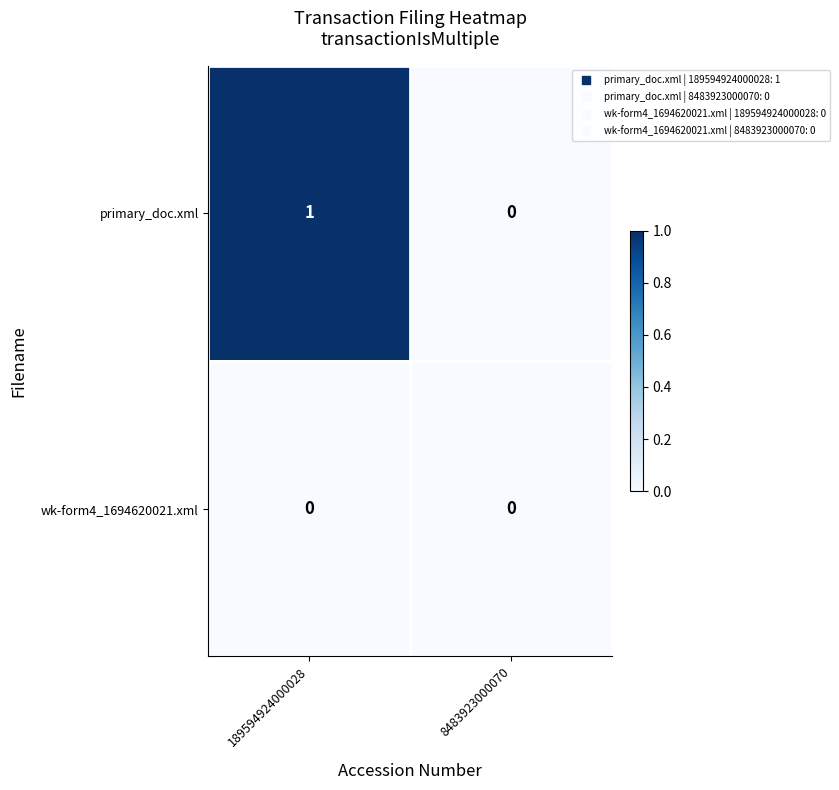

At which category is the sum across all series the highest?

189594924000028